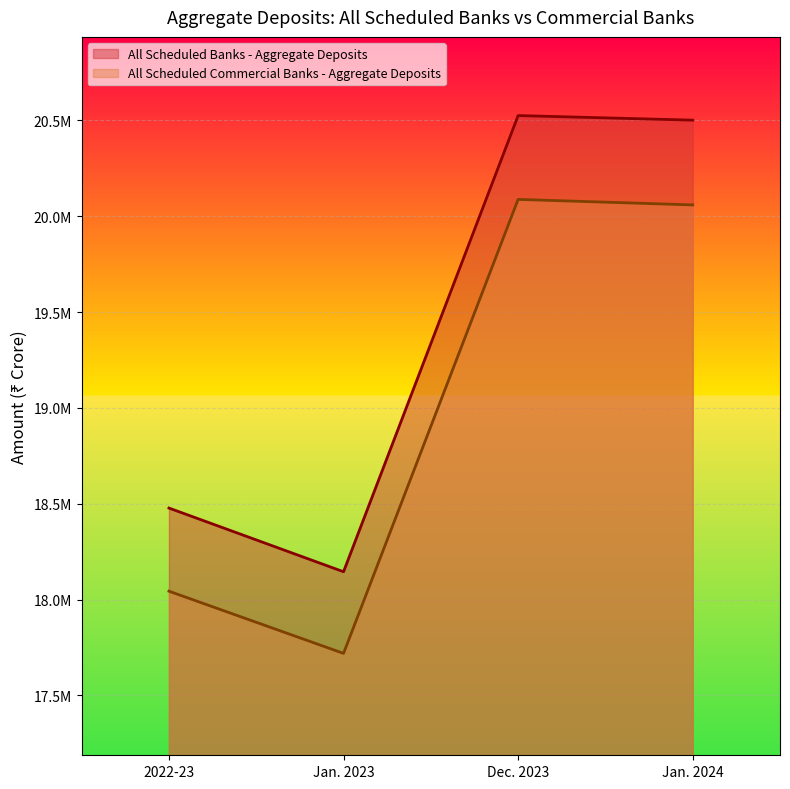

True or false: All Scheduled Banks - Aggregate Deposits has a value of 33545337 at Jan. 2024.

False